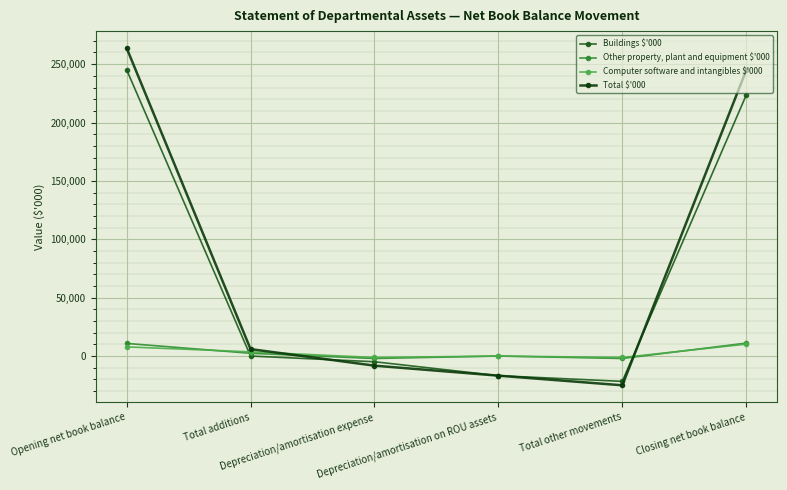

Which series has the widest spread of values?

Total $'000